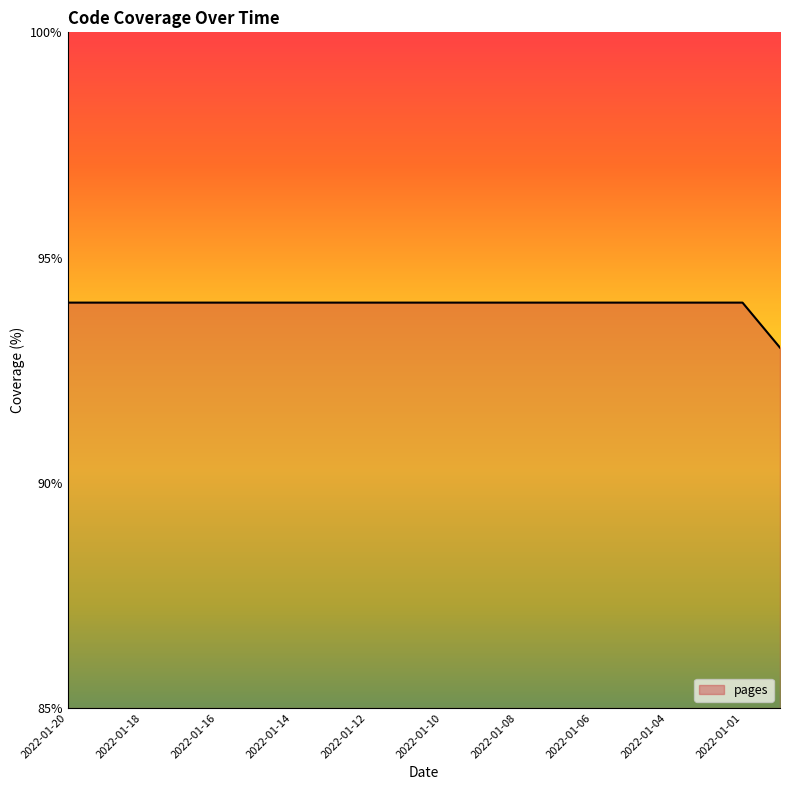

What is the maximum value shown in the chart?

94